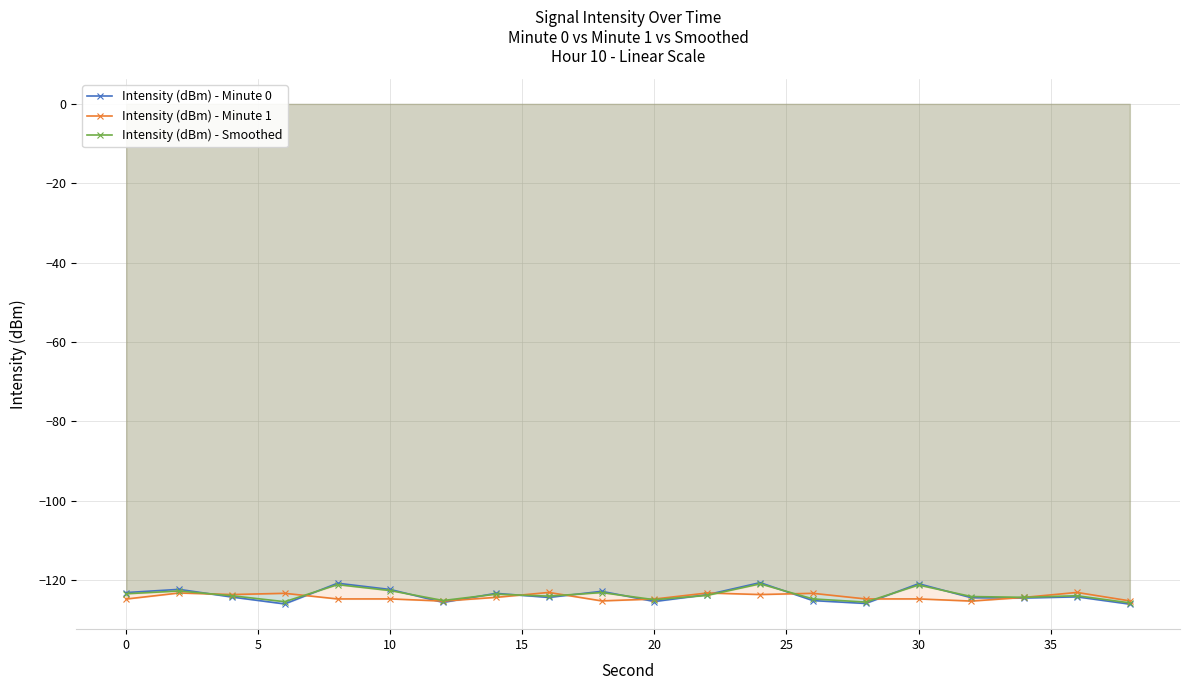

The value of Intensity (dBm) - Smoothed at 10 is -122.7. True or false?

True